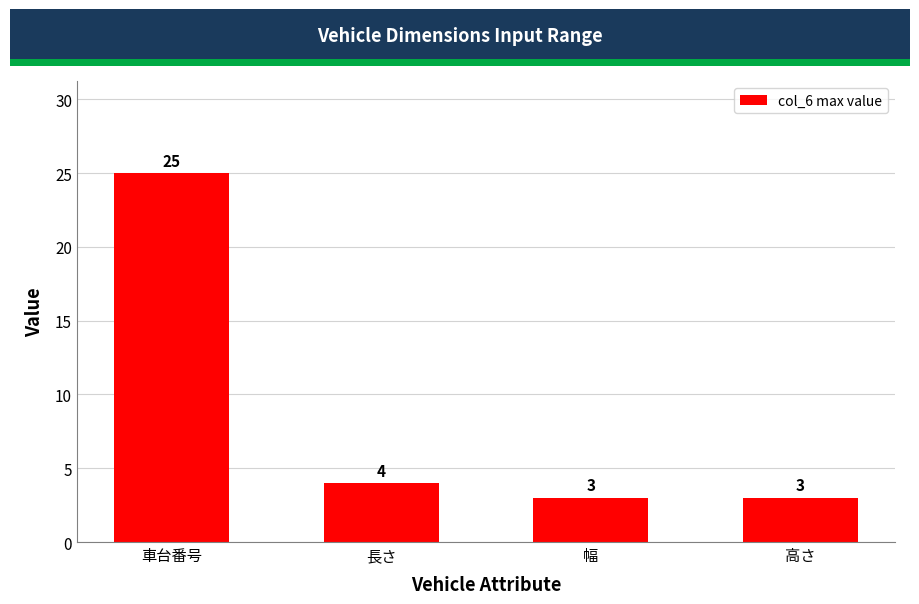

What is the label of the 1st bar from the right?

高さ